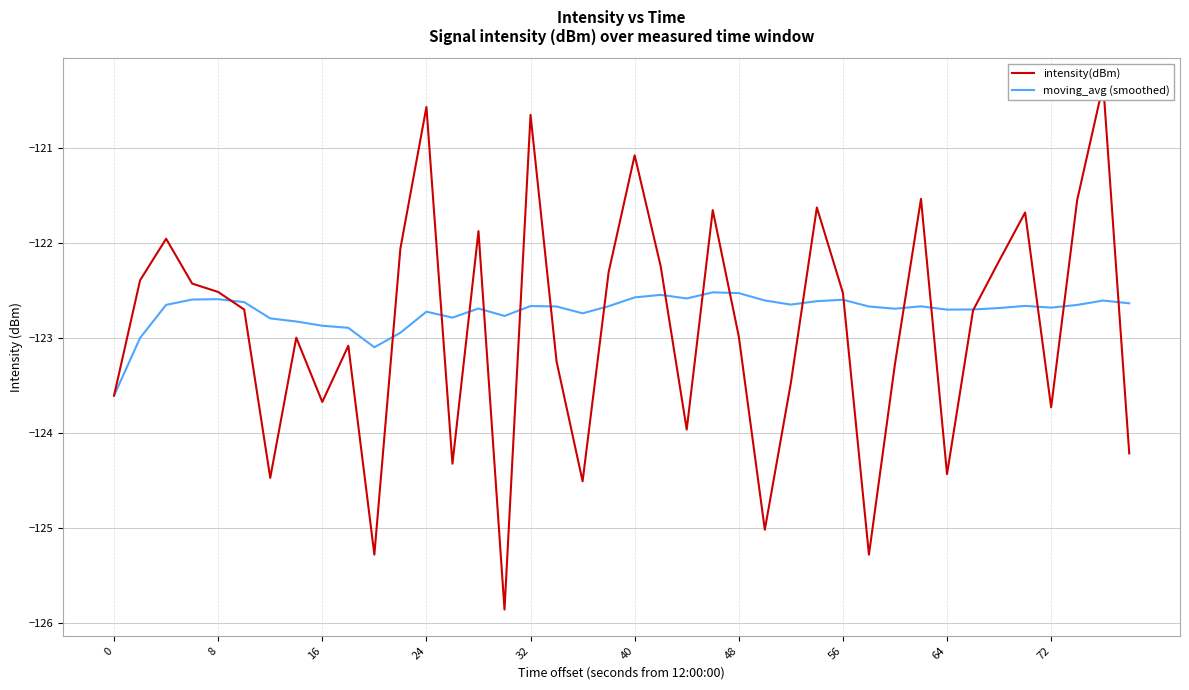

Between which two adjacent categories do intensity(dBm) and moving_avg (smoothed) first intersect?

32 and 40